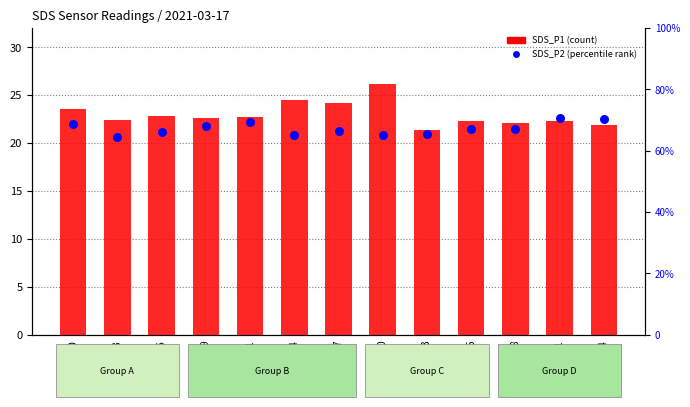

Which series reaches the minimum Y coordinate?

SDS_P2